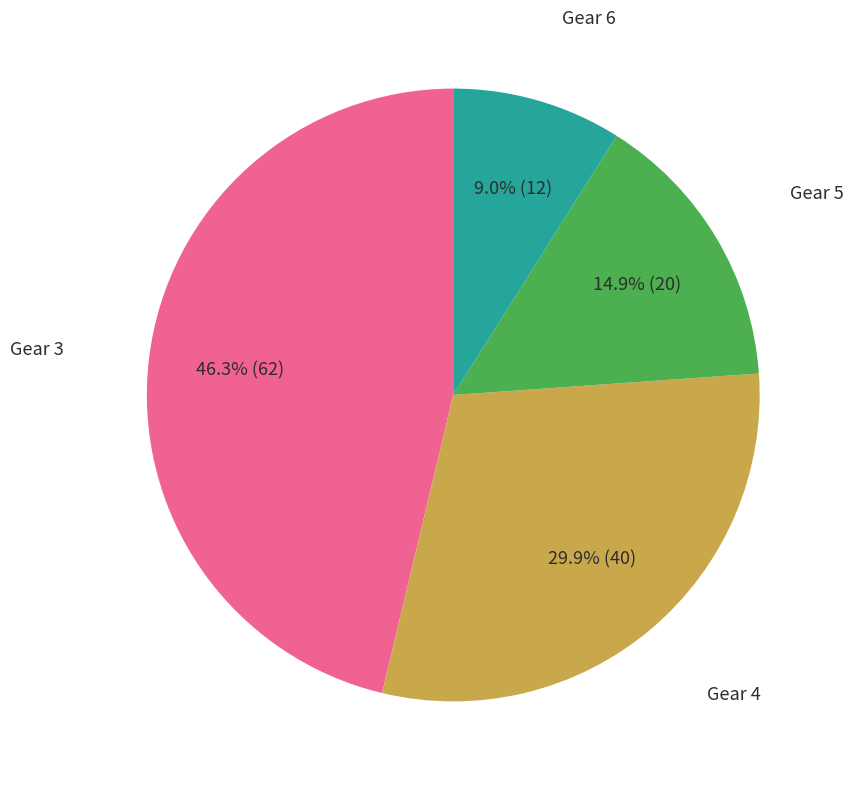

Is there a majority slice in this chart?

No